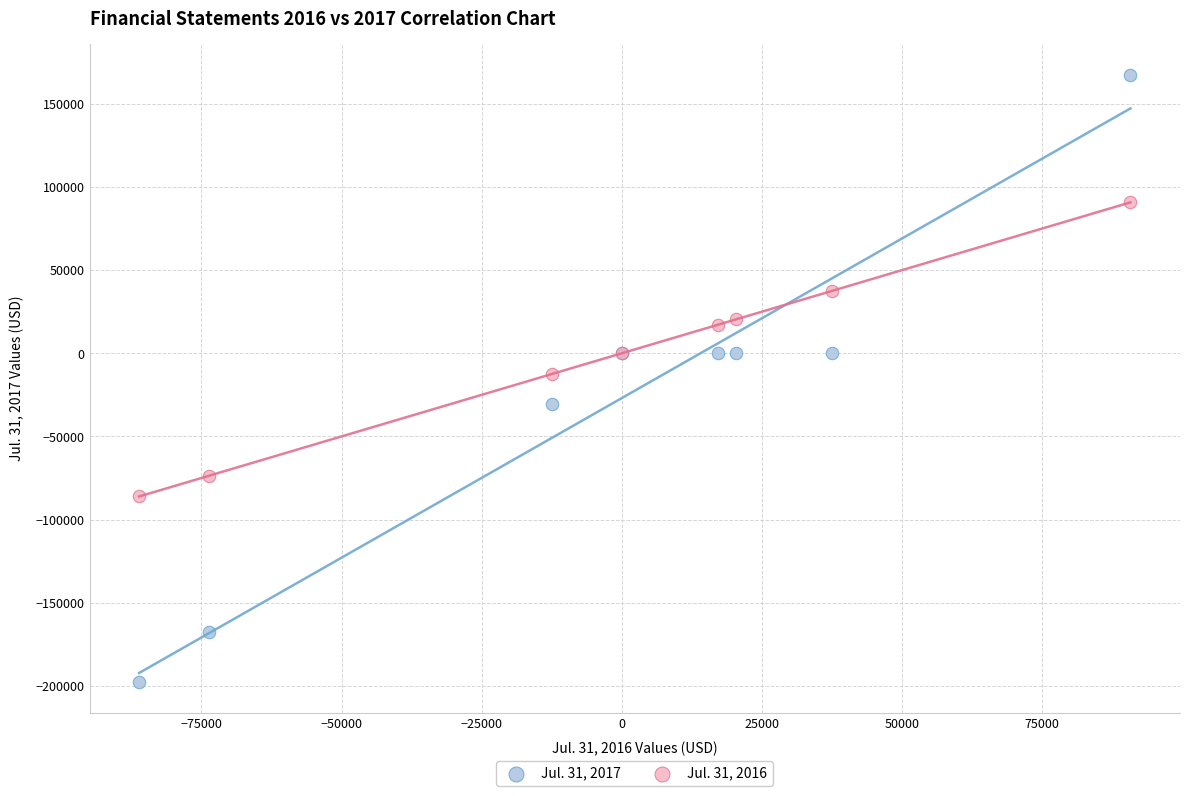

What are all the series names shown in the legend?

Jul. 31, 2017, Jul. 31, 2016